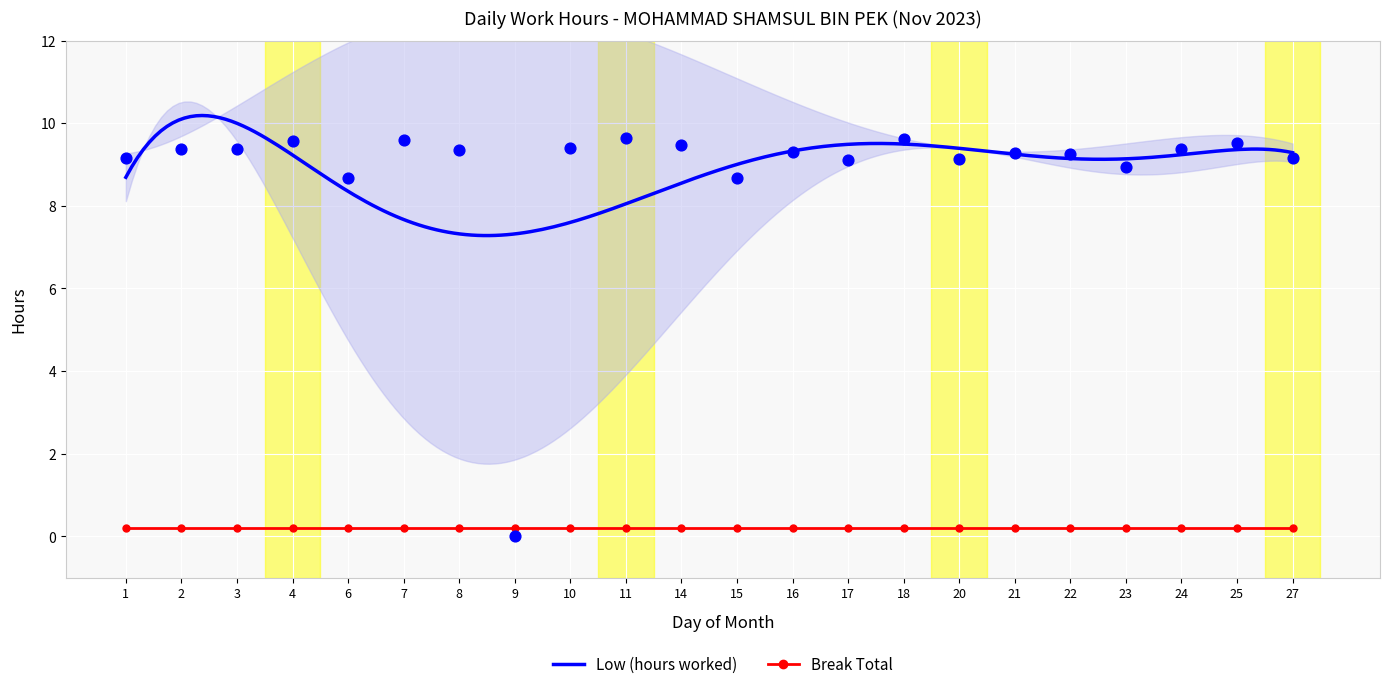

What is the ratio of the value at 3 to the value at 14?

1.0